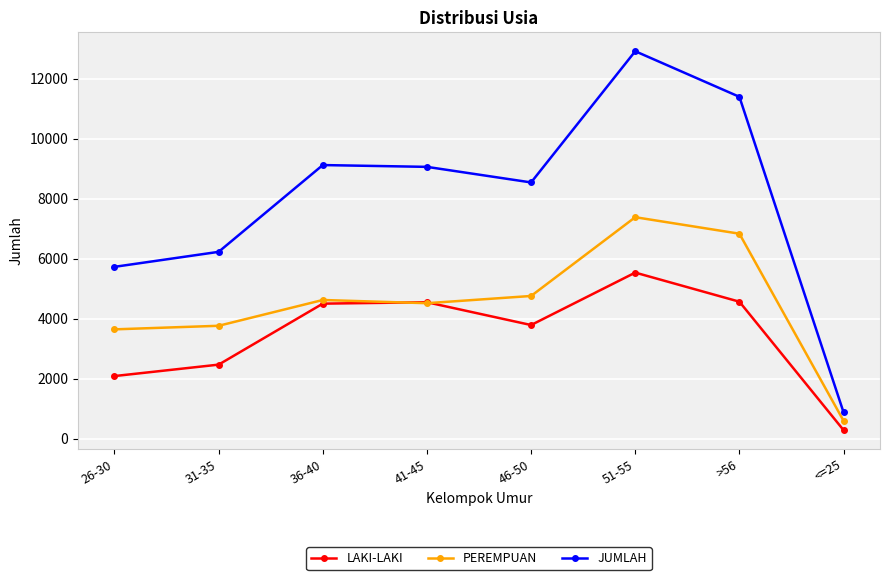

What is the label of the 7th point from the right?

31-35